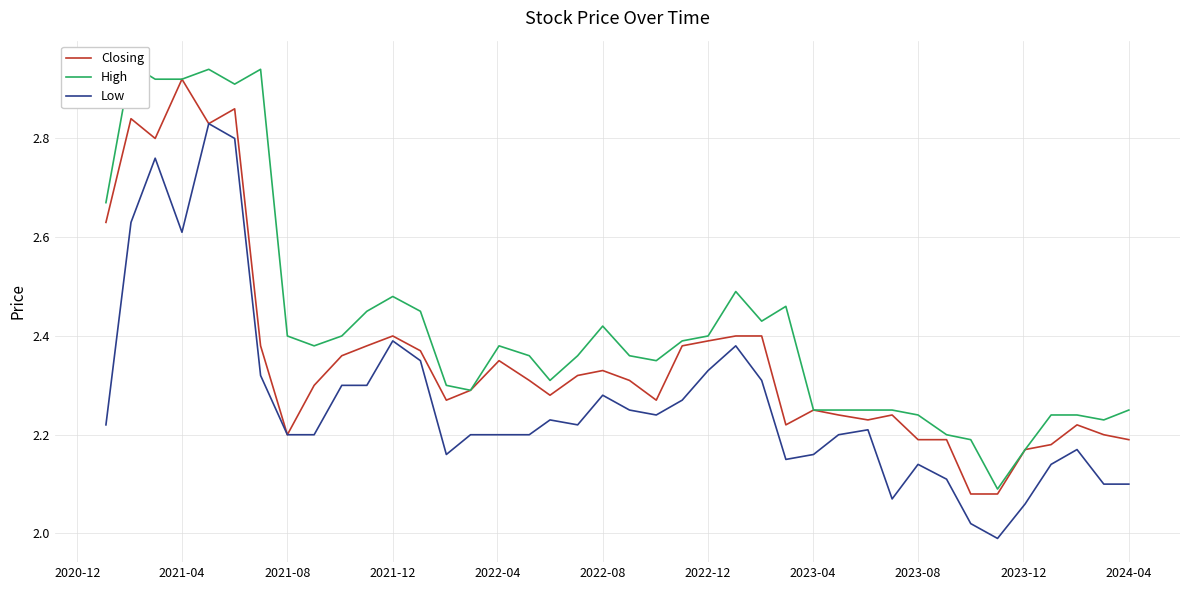

Is it true that Closing equals 1.5 at 16?

False